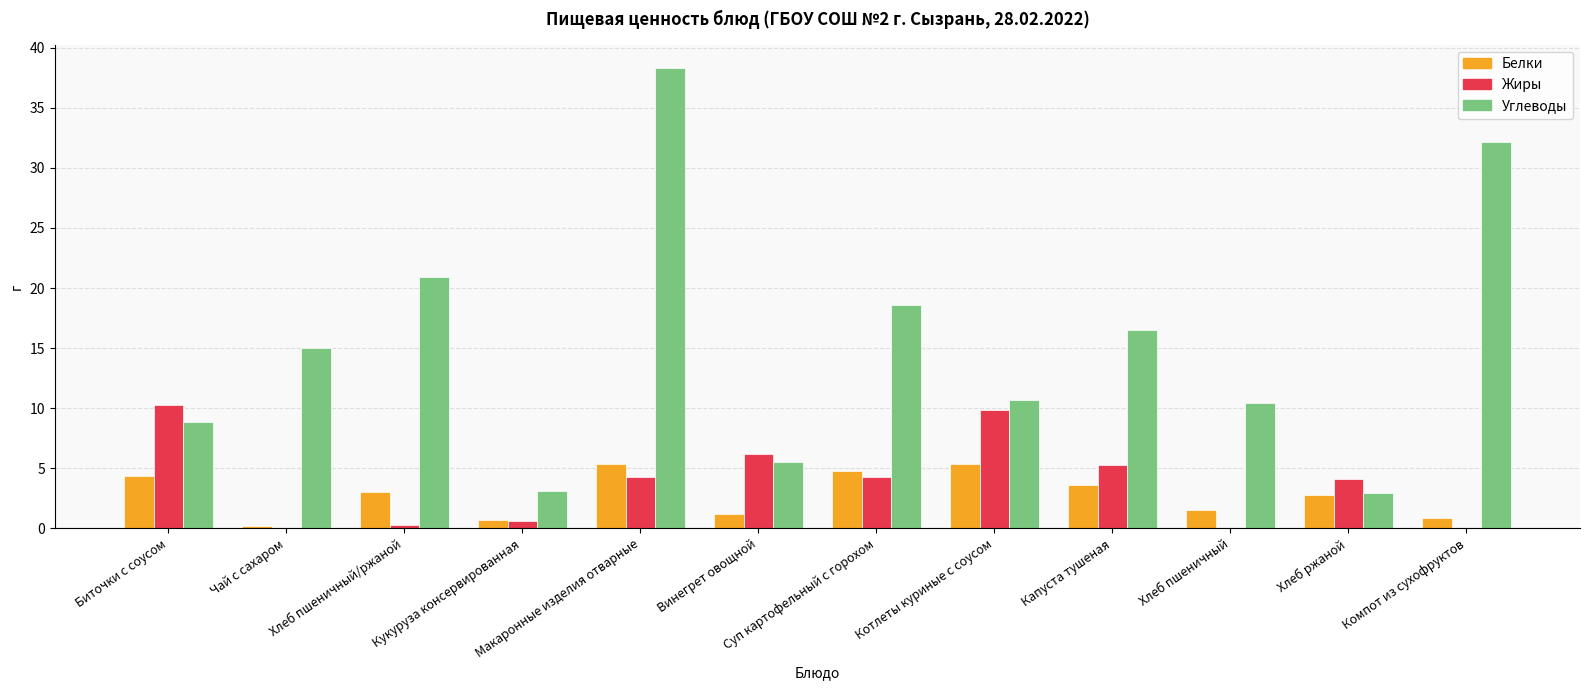

What is the difference between the Белки values at Чай с сахаром and Котлеты куриные с соусом?

5.1